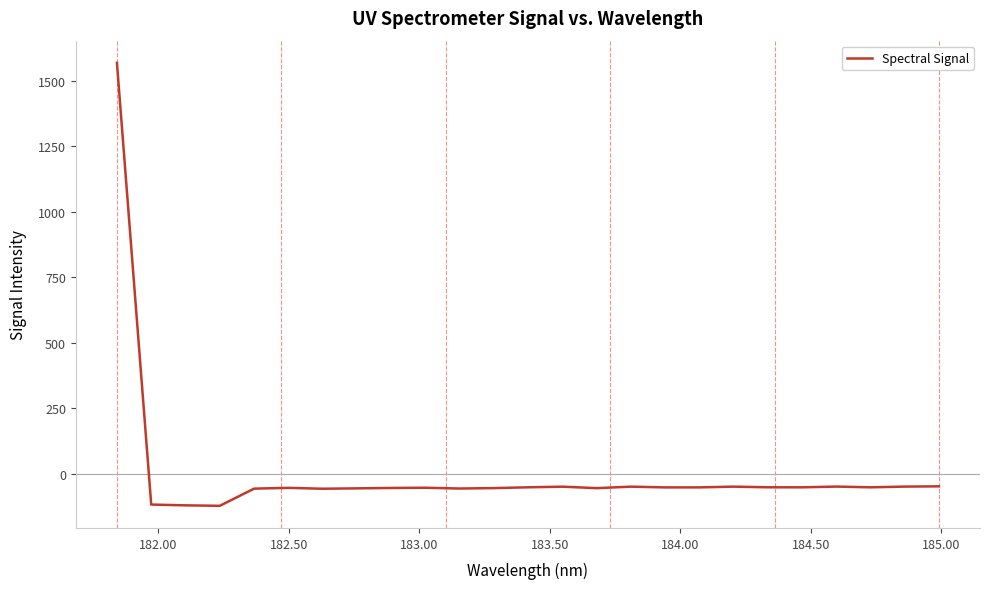

What is the difference between the maximum and minimum values?

1689.6